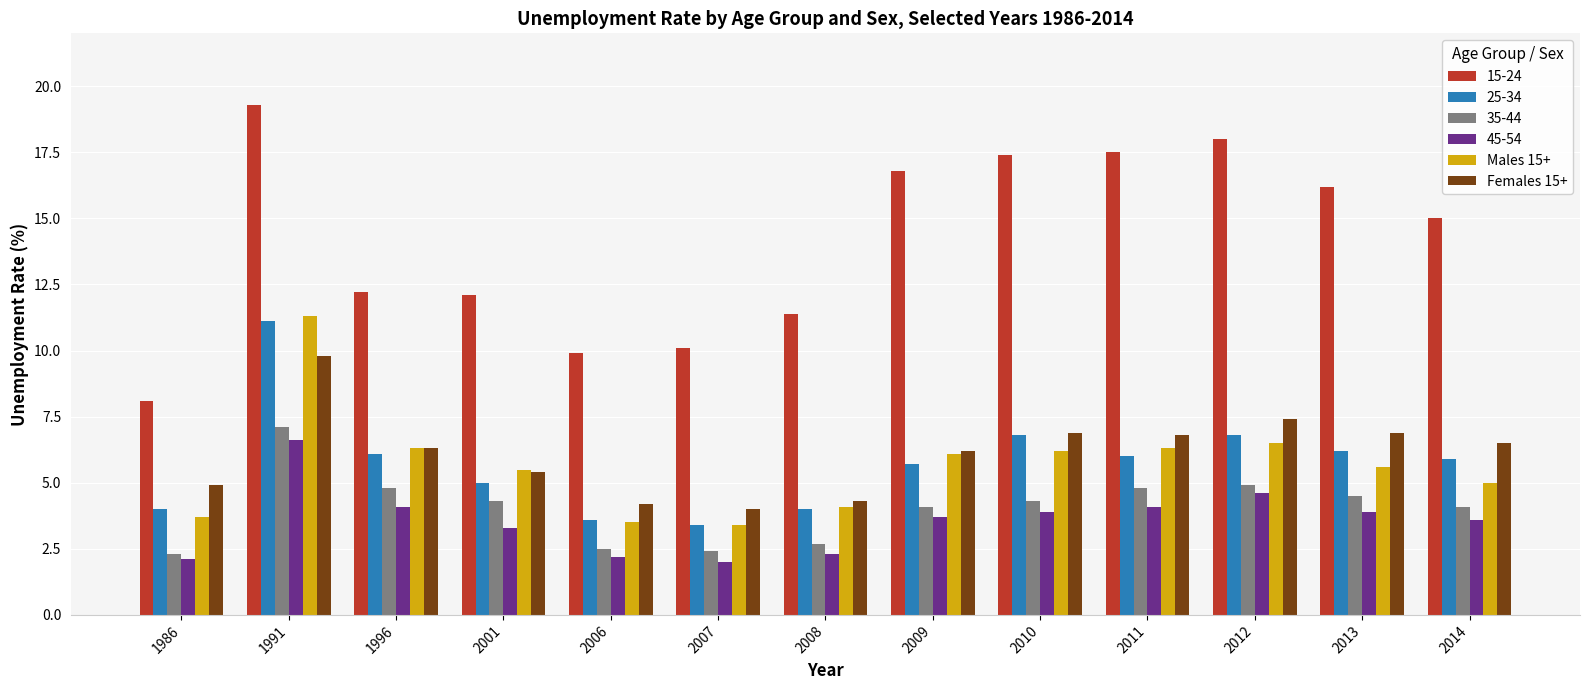

Is it true that Males 15+ equals 6.2 at 2010?

True